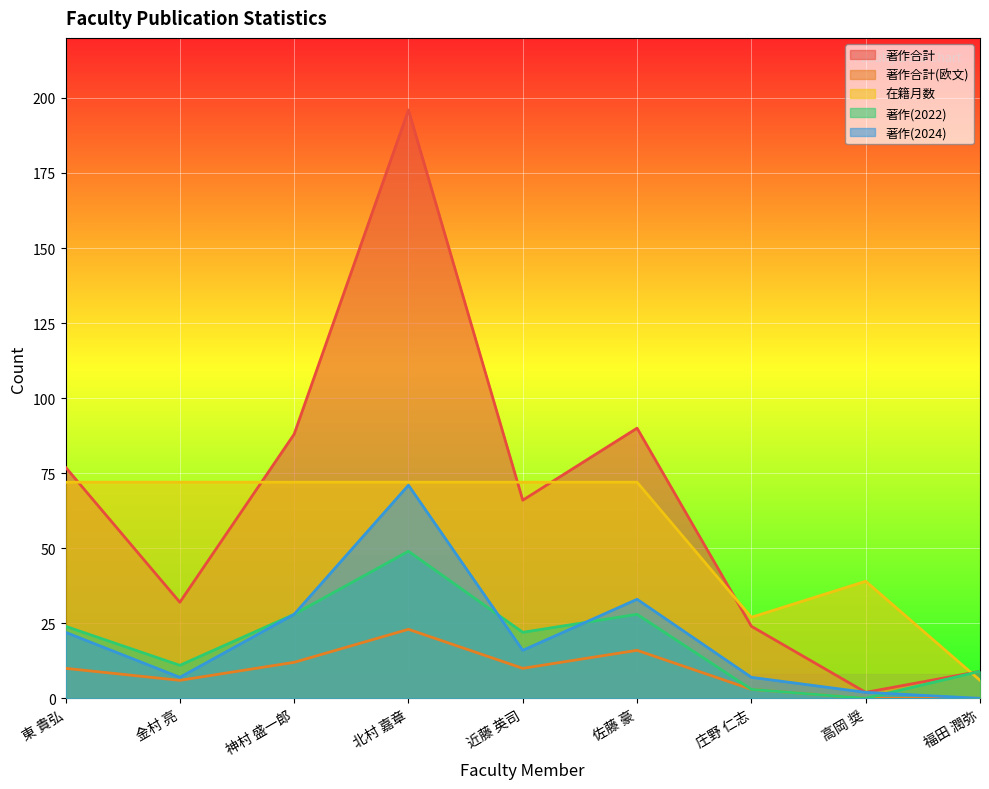

What is the highest value of the 著作(2024) series?

71